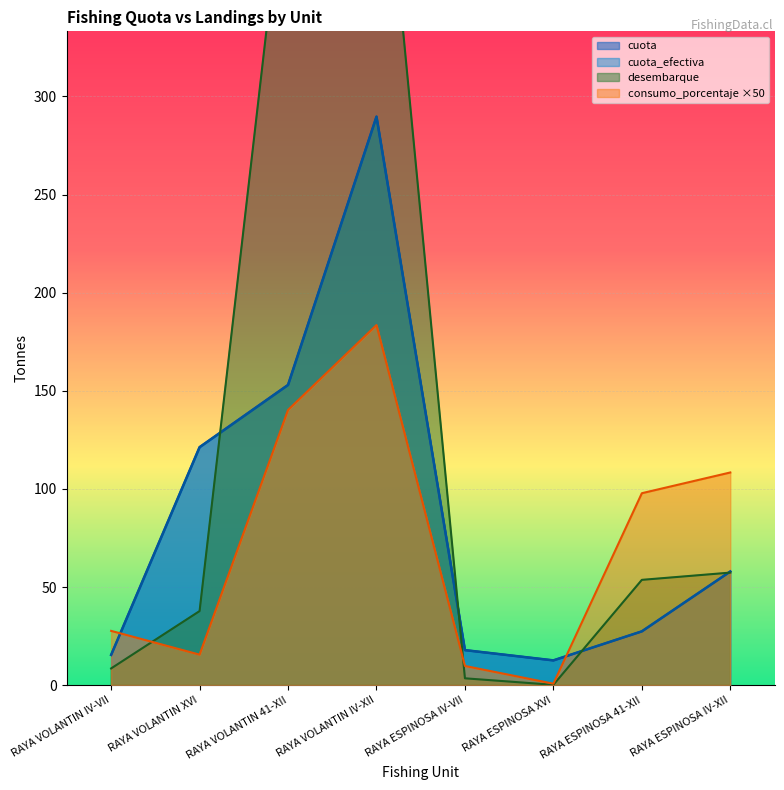

After their last crossing, which series has the higher values: cuota_efectiva or desembarque?

cuota_efectiva